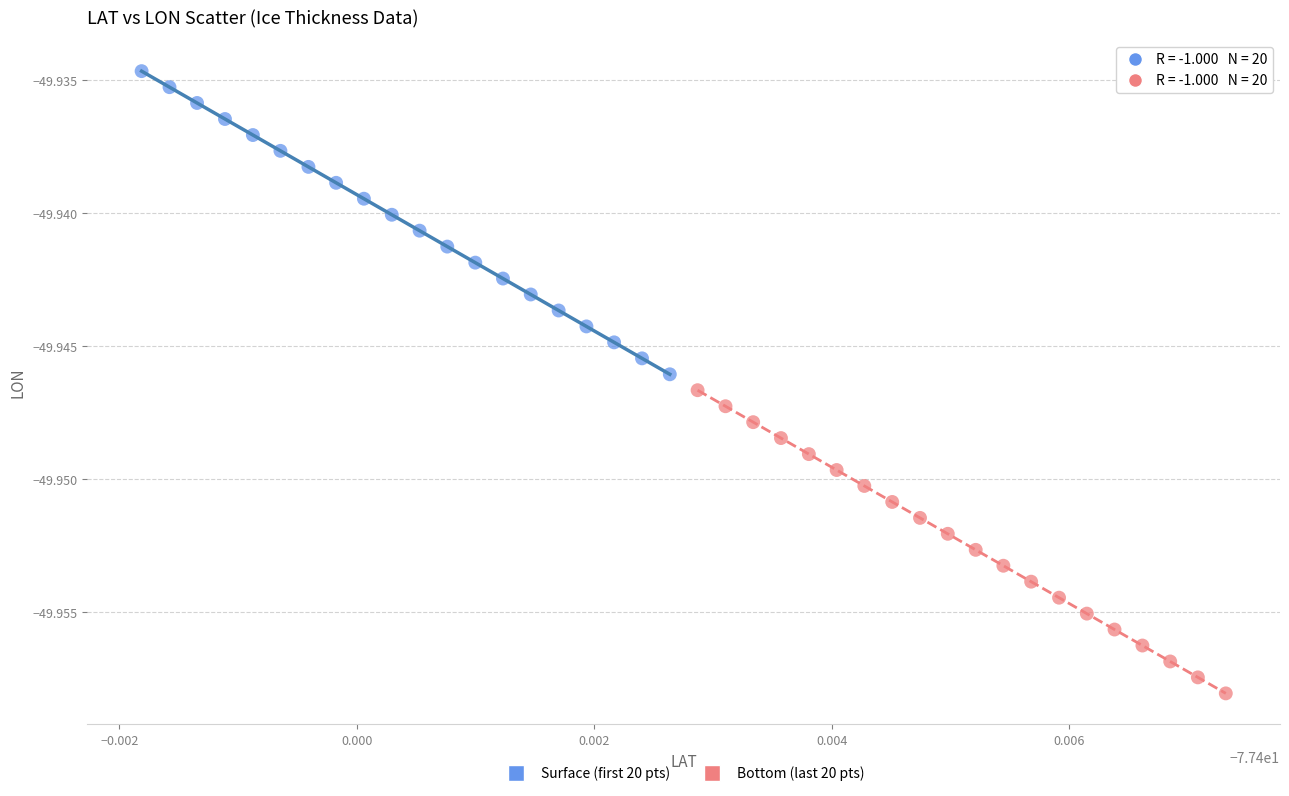

Which series reaches the minimum Y coordinate?

Bottom (last 20 pts)